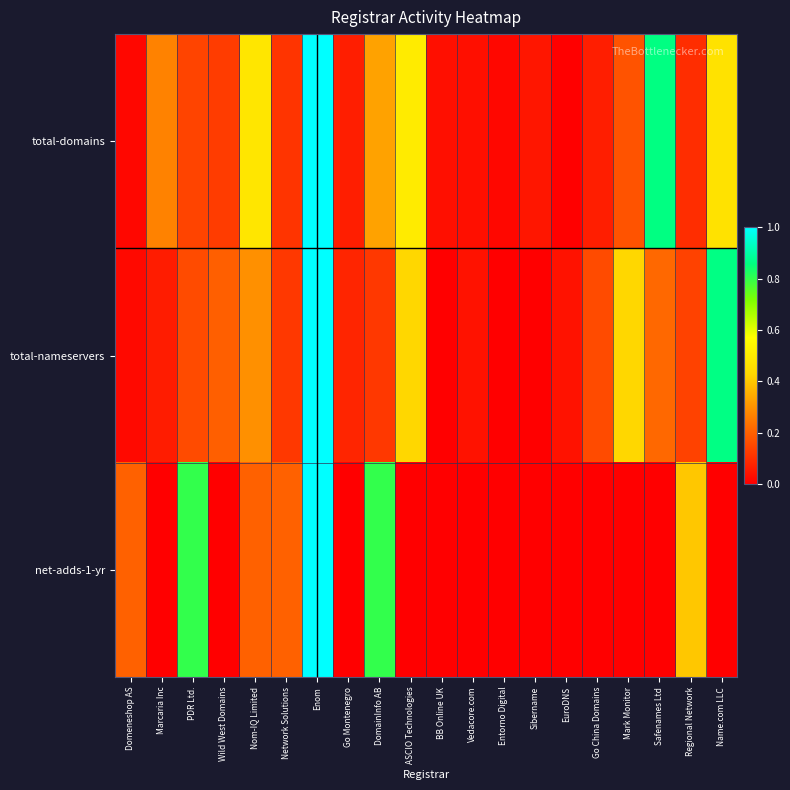

Reading left to right, list all the values displayed in this chart.

total-domains: Domeneshop AS=0.0	Marcaria Inc=0.3	PDR Ltd.=0.1	Wild West Domains=0.1	Nom-IQ Limited=0.5	Network Solutions=0.1	Enom=1.0	Go Montenegro=0.1	DomainInfo AB=0.3	ASCIO Technologies=0.5	BB Online UK=0.0	Vedacore.com=0.0	Entorno Digital=0.0	Sibername=0.0	EuroDNS=0.0	Go China Domains=0.1	Mark Monitor=0.2	Safenames Ltd=0.9	Regional Network=0.1	Name.com LLC=0.5
total-nameservers: Domeneshop AS=0.0	Marcaria Inc=0.1	PDR Ltd.=0.2	Wild West Domains=0.2	Nom-IQ Limited=0.3	Network Solutions=0.1	Enom=1.0	Go Montenegro=0.1	DomainInfo AB=0.1	ASCIO Technologies=0.4	BB Online UK=0.0	Vedacore.com=0.0	Entorno Digital=0.0	Sibername=0.0	EuroDNS=0.0	Go China Domains=0.2	Mark Monitor=0.4	Safenames Ltd=0.2	Regional Network=0.1	Name.com LLC=0.9
net-adds-1-yr: Domeneshop AS=0.2	Marcaria Inc=0.0	PDR Ltd.=0.8	Wild West Domains=0.0	Nom-IQ Limited=0.2	Network Solutions=0.2	Enom=1.0	Go Montenegro=0.0	DomainInfo AB=0.8	ASCIO Technologies=0.0	BB Online UK=0.0	Vedacore.com=0.0	Entorno Digital=0.0	Sibername=0.0	EuroDNS=0.0	Go China Domains=0.0	Mark Monitor=0.0	Safenames Ltd=0.0	Regional Network=0.4	Name.com LLC=0.0